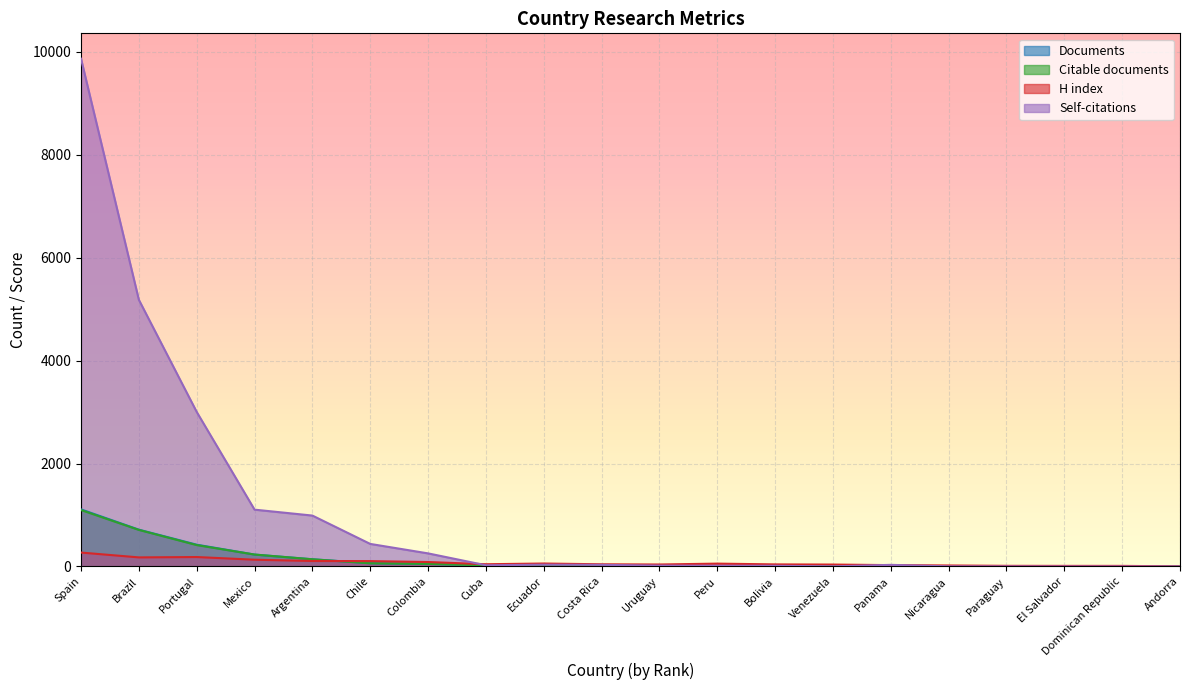

What position from the left is Cuba?

8